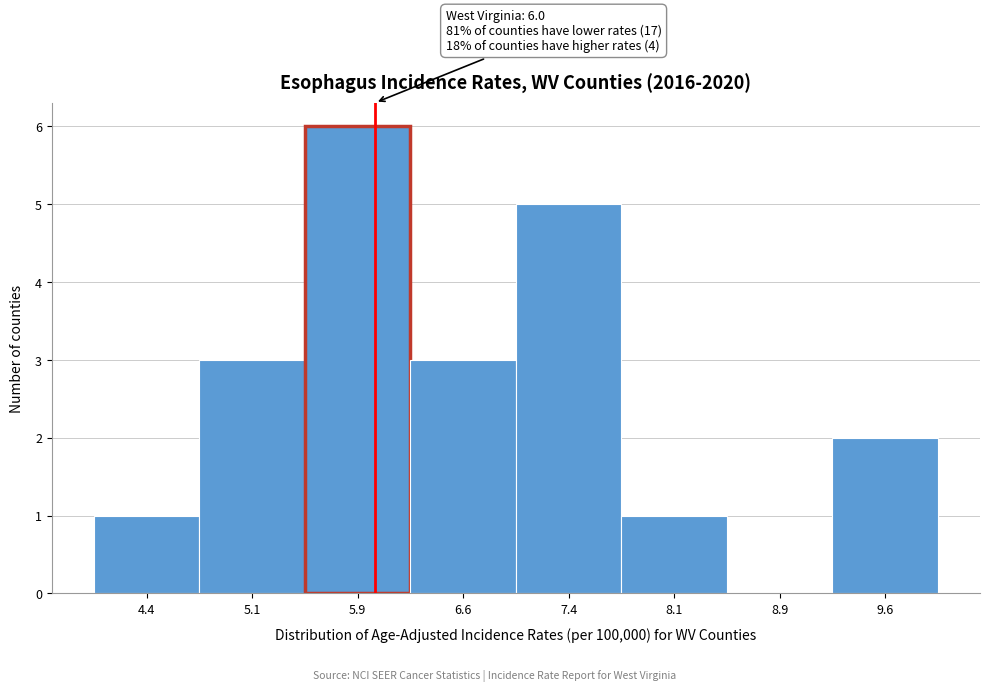

Over which range of the x-axis is the bar tallest?

5.50 to 6.25